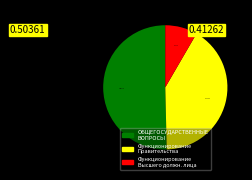

Is there a majority slice in this chart?

Yes